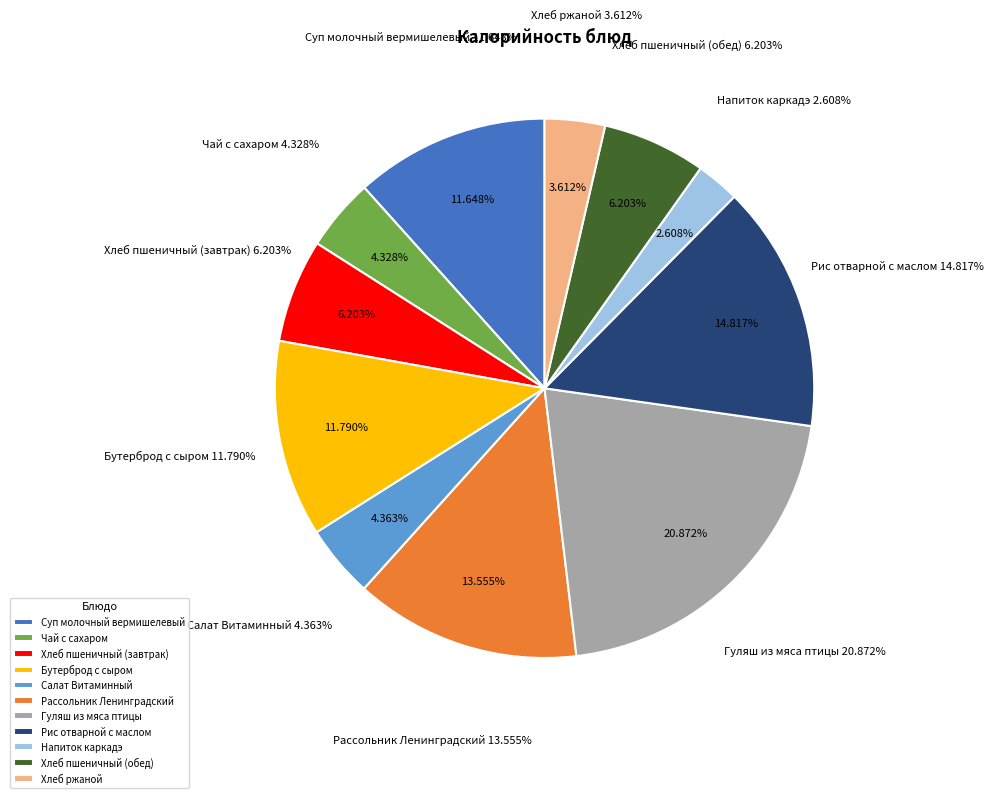

The Хлеб пшеничный (завтрак) slice represents 1% of the pie. True or false?

False